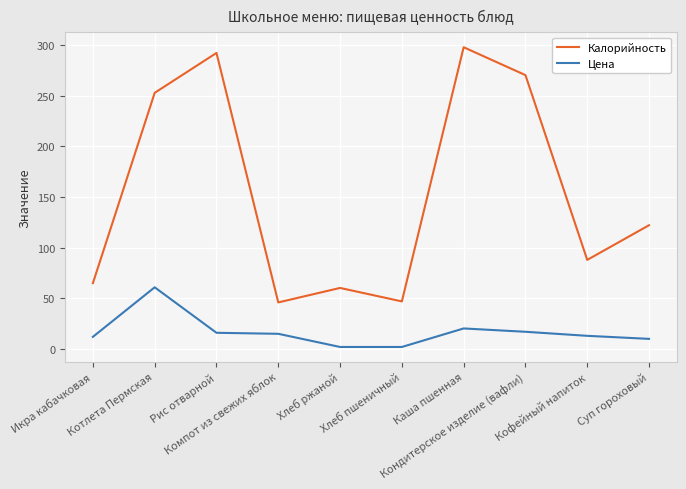

What is the maximum value shown in the chart?

298.0